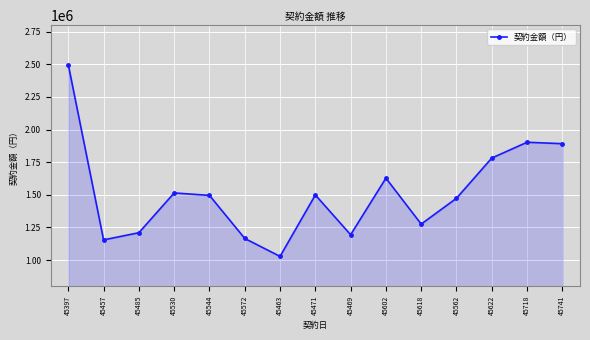

The value at 45457 is 285366. True or false?

False